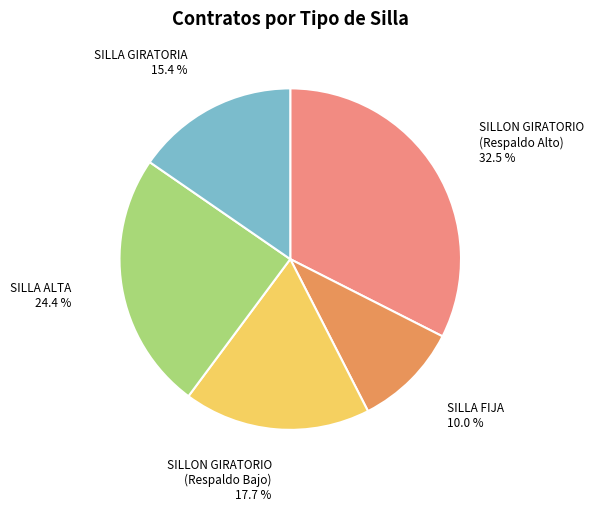

Is there a majority slice in this chart?

No